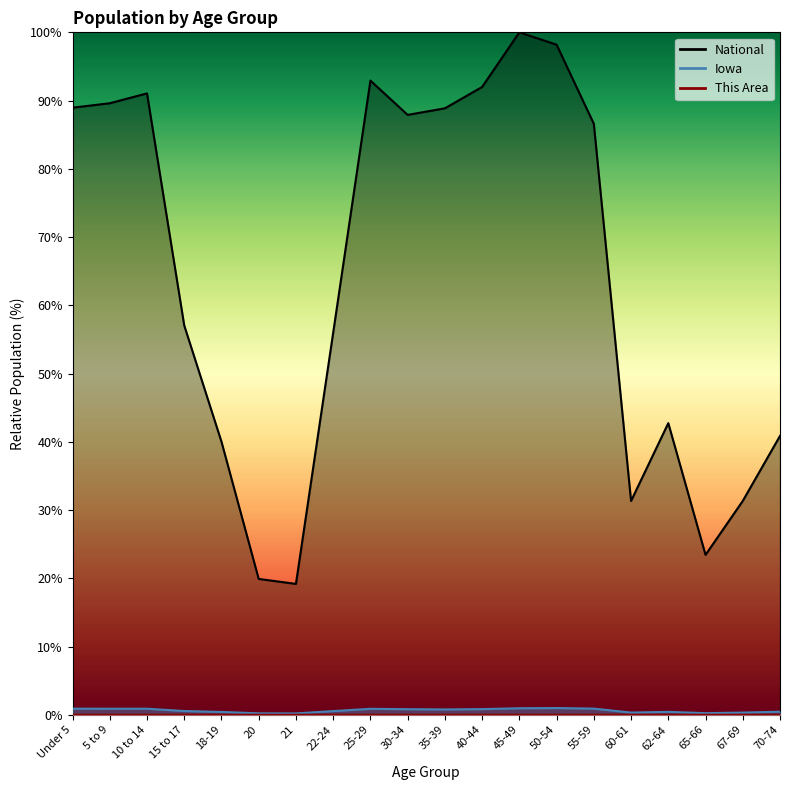

What is the value of the National point at the 11th from the left?

88.9